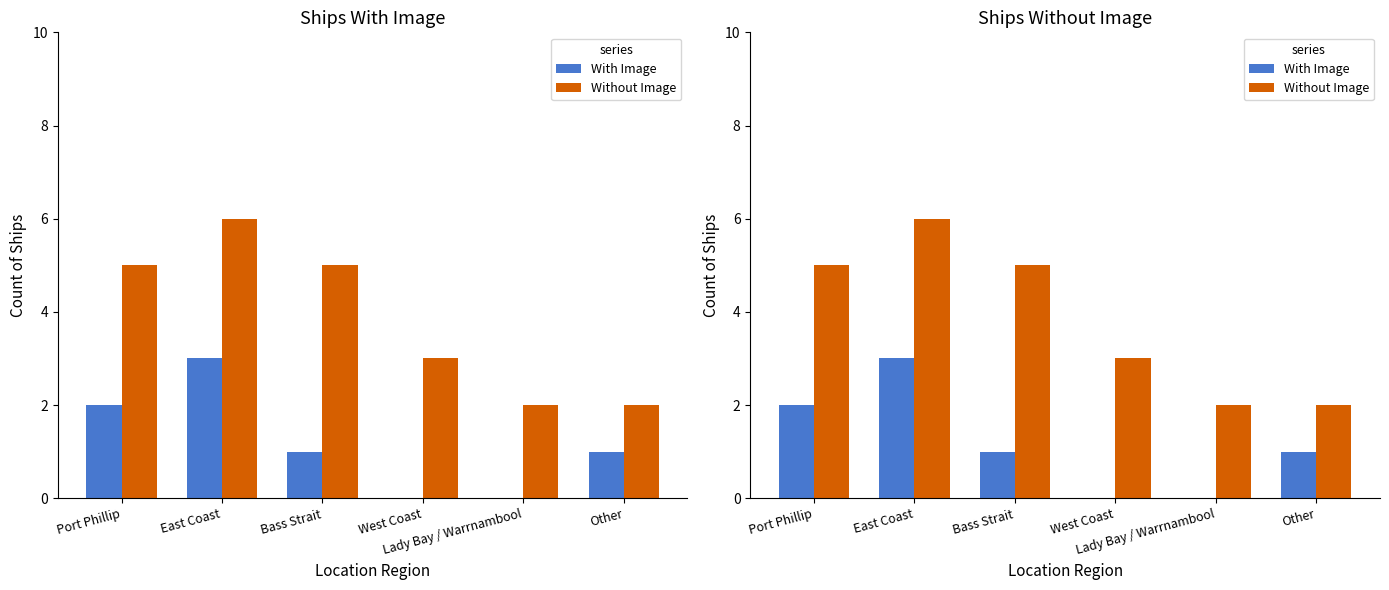

Rank the series by their average value, from highest to lowest.

Without Image, With Image